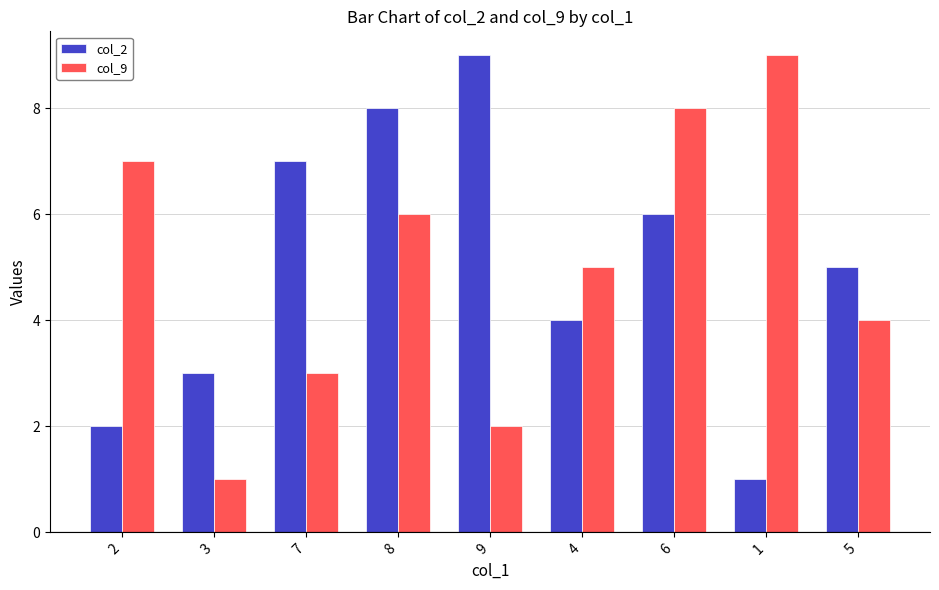

At 9, list the series in order from largest to smallest.

col_2, col_9